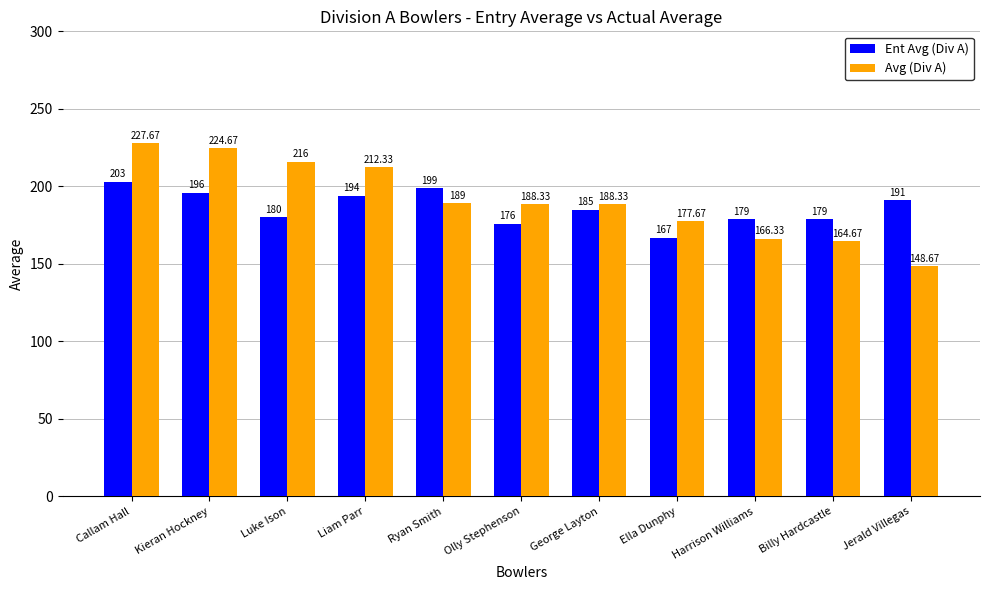

Reading left to right, list all the values displayed in this chart.

Ent Avg (Div A): Callam Hall=203.0	Kieran Hockney=196.0	Luke Ison=180.0	Liam Parr=194.0	Ryan Smith=199.0	Olly Stephenson=176.0	George Layton=185.0	Ella Dunphy=167.0	Harrison Williams=179.0	Billy Hardcastle=179.0	Jerald Villegas=191.0
Avg (Div A): Callam Hall=227.7	Kieran Hockney=224.7	Luke Ison=216.0	Liam Parr=212.3	Ryan Smith=189.0	Olly Stephenson=188.3	George Layton=188.3	Ella Dunphy=177.7	Harrison Williams=166.3	Billy Hardcastle=164.7	Jerald Villegas=148.7